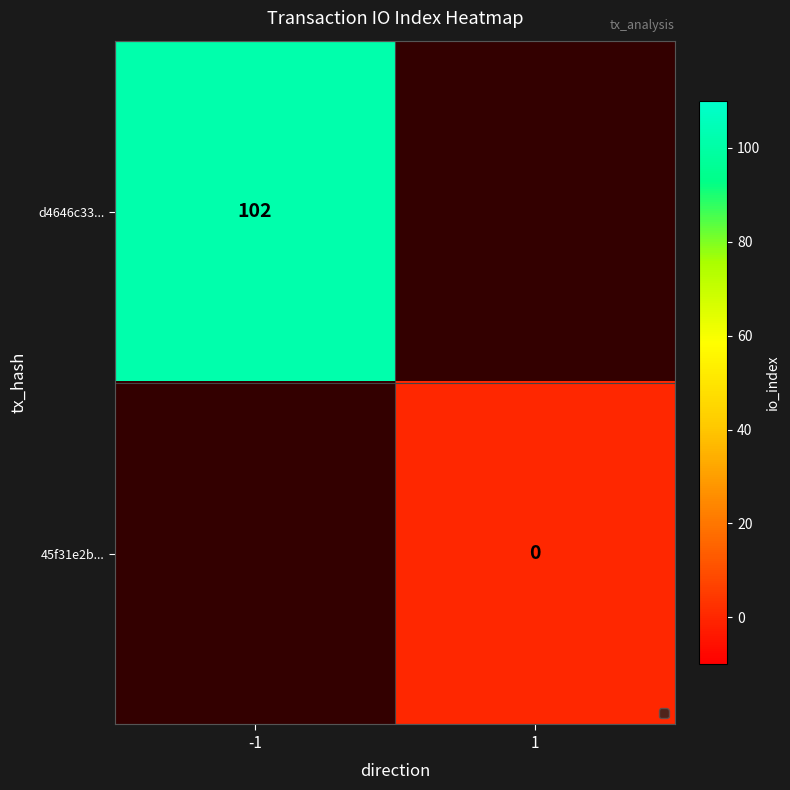

What is the greatest value displayed?

102.0